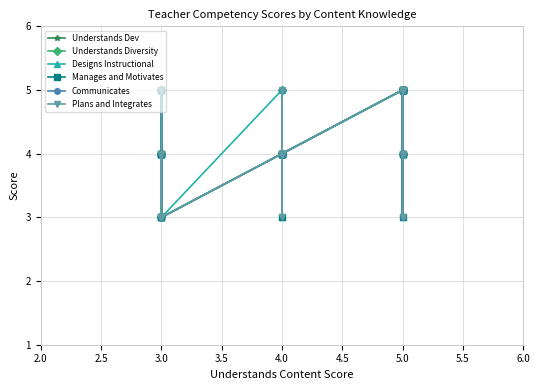

True or false: Designs Instructional has a value of 5 at 3.0.

False